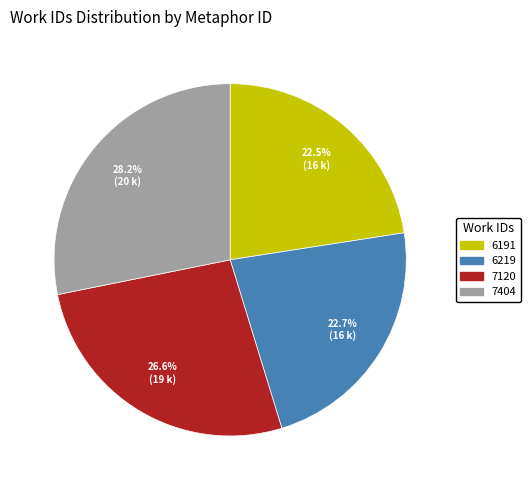

Combined, do 6191 and 7404 account for over 50%?

Yes